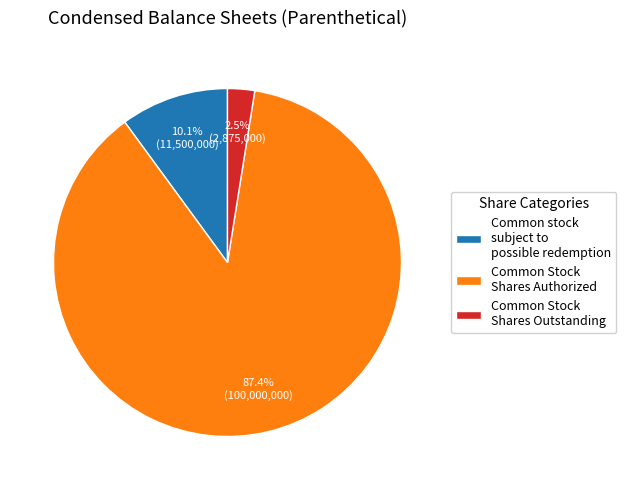

How much of the chart is everything except Common Stock Shares Outstanding?

97.5%